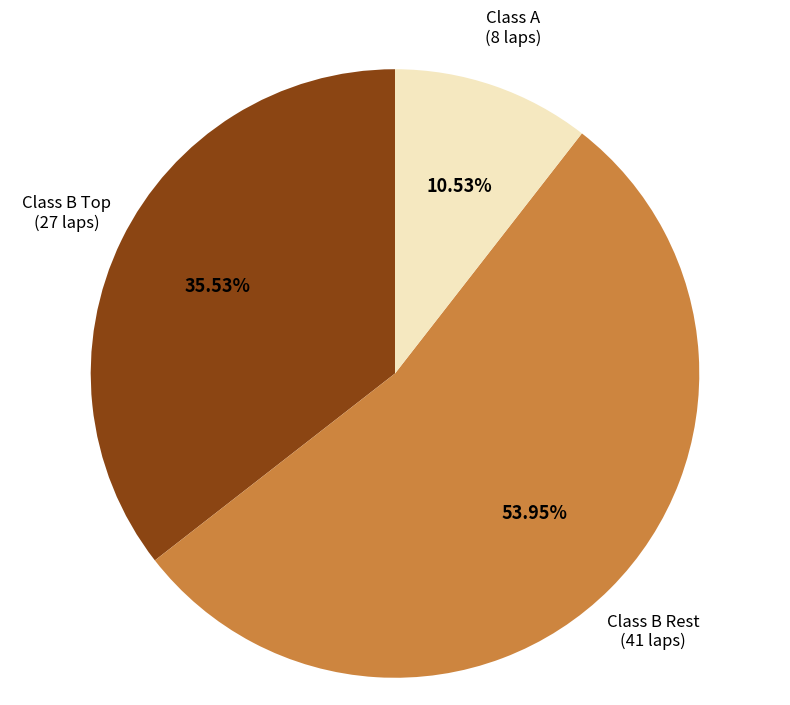

How many segments does this pie chart have?

3